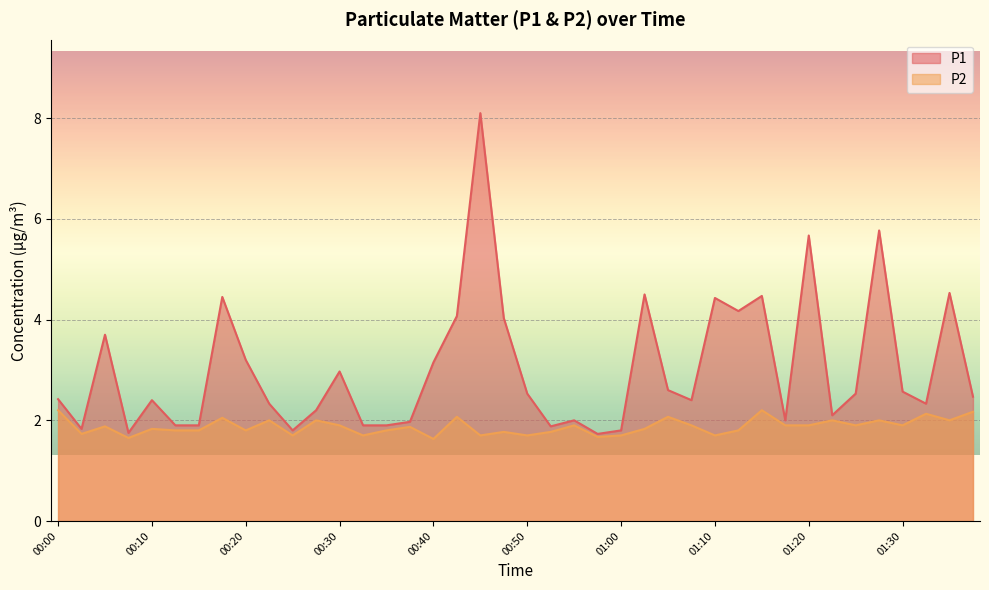

True or false: P2 has a value of 1.1 at 00:27.

False